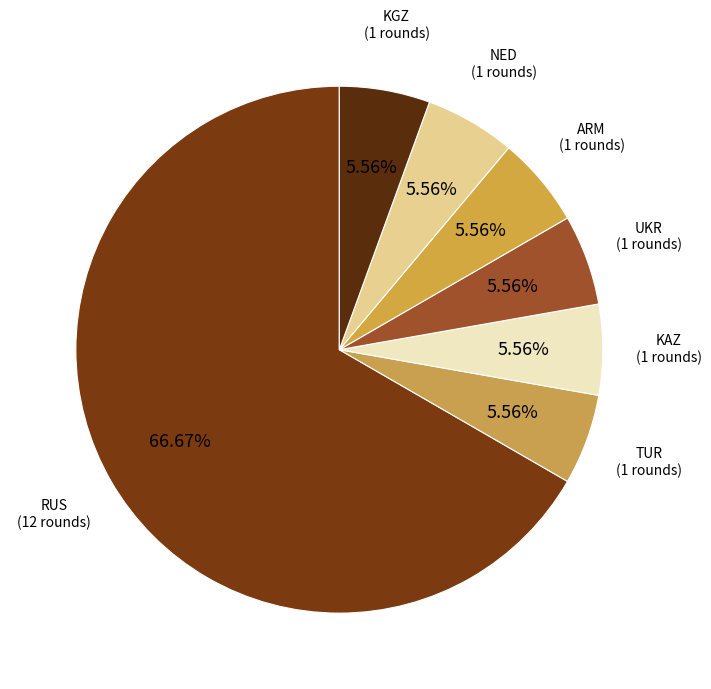

How many slices are in this pie chart?

7